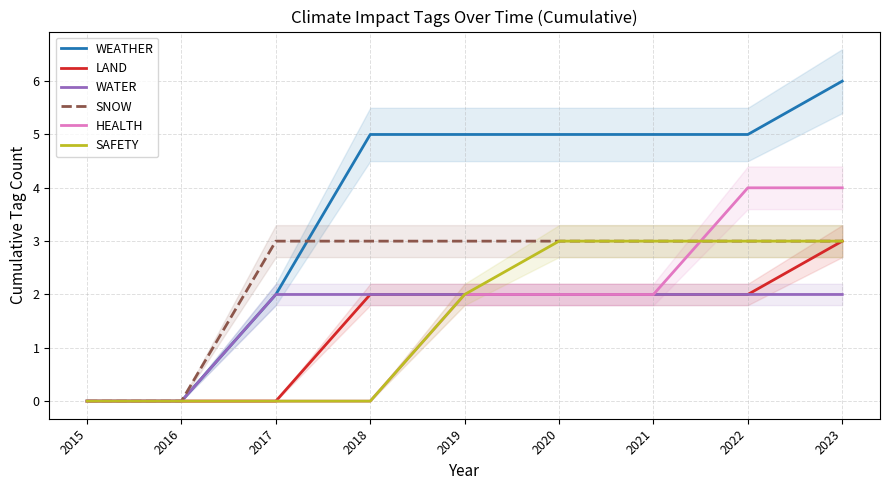

Which label corresponds to the smallest value in the chart?

2015